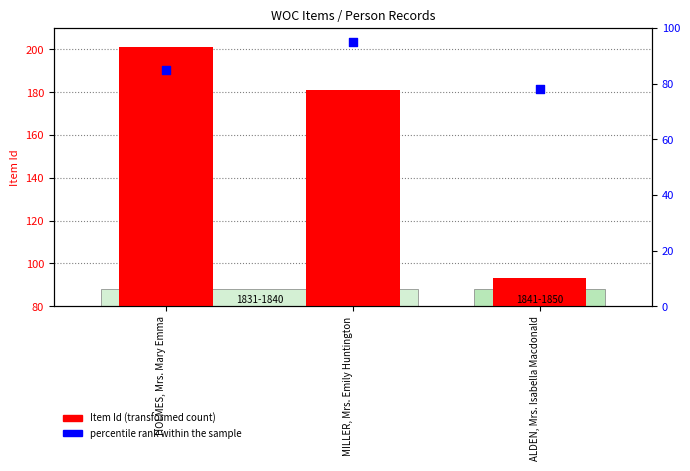

Which series contains the highest Y value?

Item Id